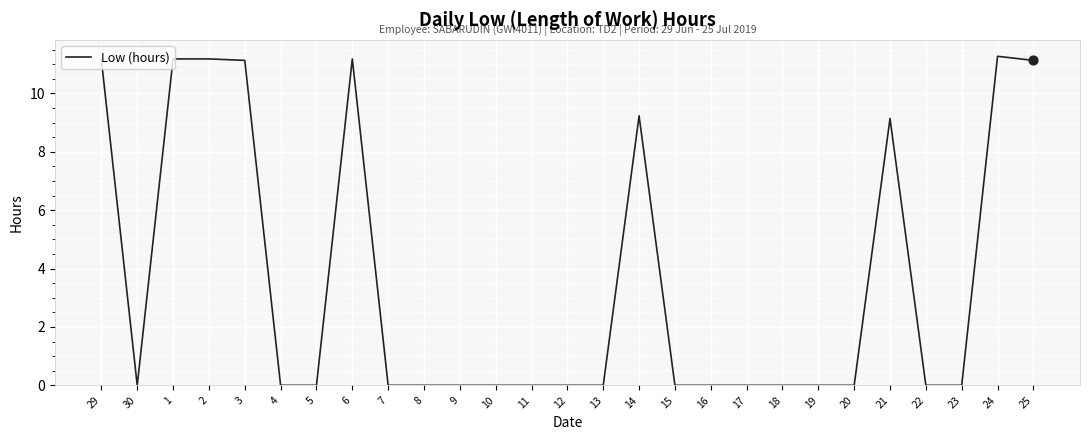

Between 16 and 25, which is larger?

25